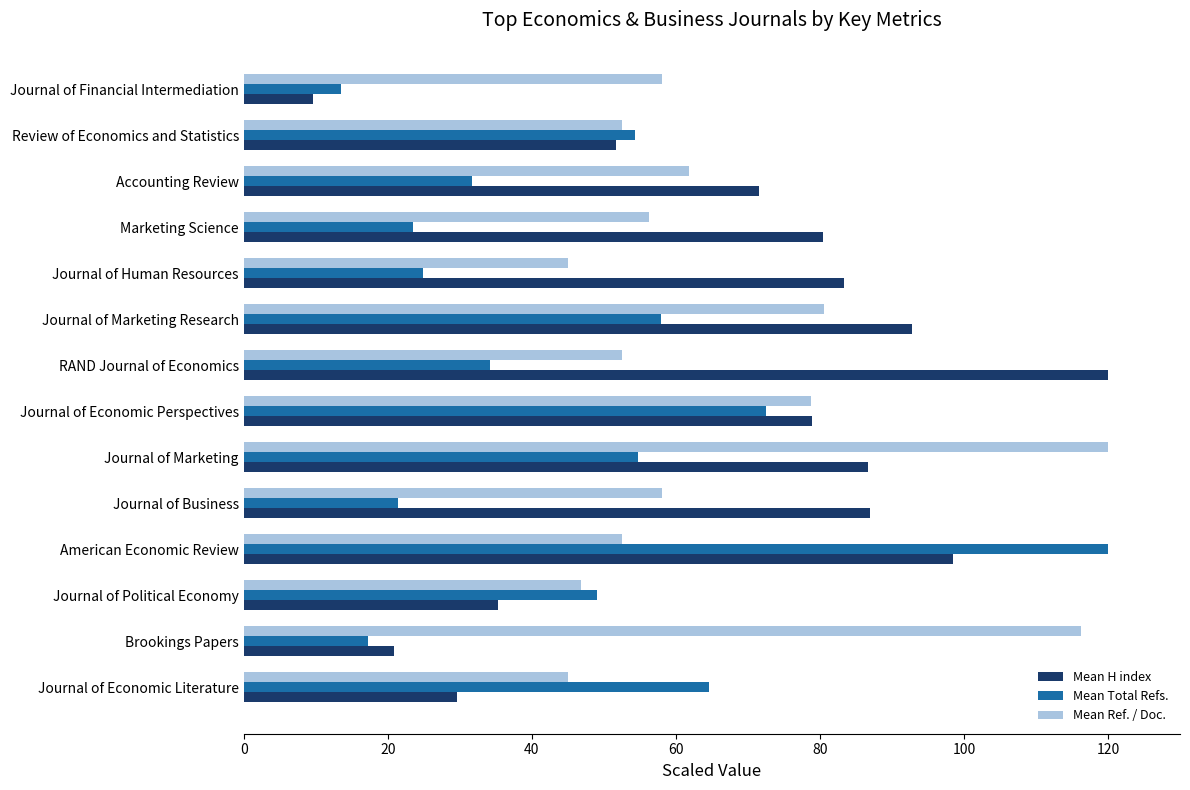

Which series has the widest spread of values?

Mean H index